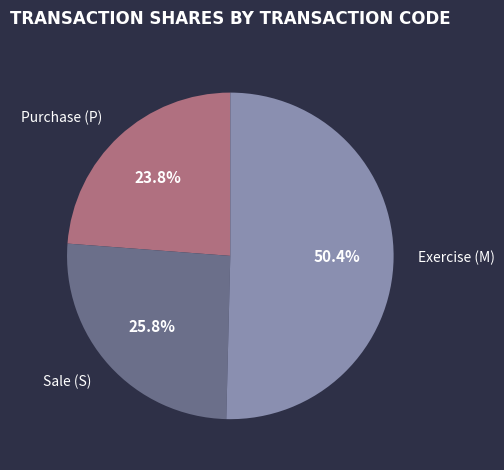

Rank the categories by value from highest to lowest.

Exercise (M), Sale (S), Purchase (P)